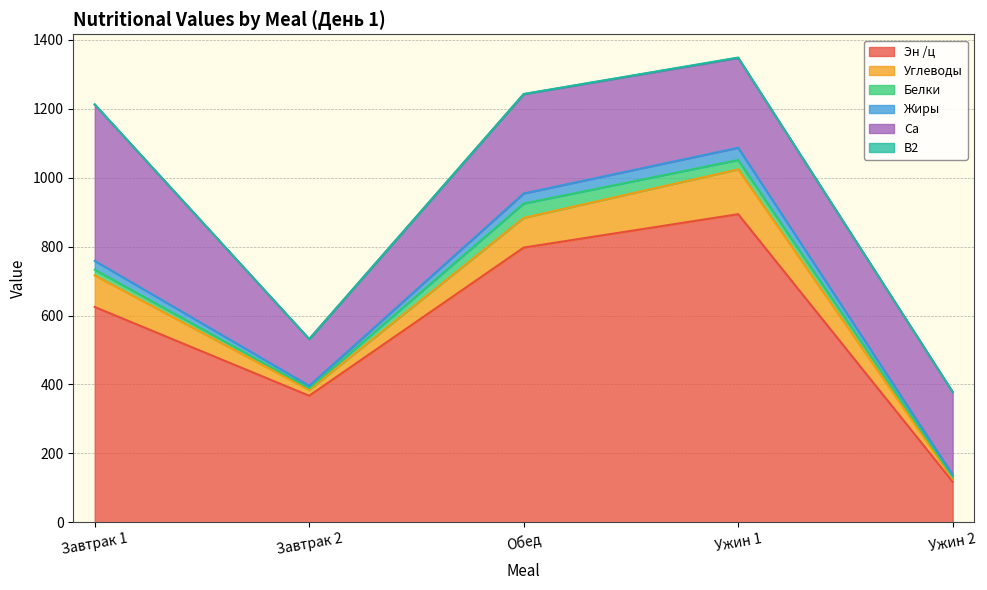

Reading left to right, transcribe all the data shown in this chart.

Эн /ц: Завтрак 1=624.7	Завтрак 2=367.3	Обед=797.0	Ужин 1=893.9	Ужин 2=118.0
Углеводы: Завтрак 1=91.7	Завтрак 2=16.8	Обед=86.2	Ужин 1=130.0	Ужин 2=8.2
Белки: Завтрак 1=16.4	Завтрак 2=5.1	Обед=41.5	Ужин 1=27.1	Ужин 2=5.6
Жиры: Завтрак 1=25.6	Завтрак 2=6.9	Обед=29.2	Ужин 1=35.5	Ужин 2=6.4
Са: Завтрак 1=453.2	Завтрак 2=135.4	Обед=288.0	Ужин 1=260.4	Ужин 2=240.0
В2: Завтрак 1=0.7	Завтрак 2=0.3	Обед=0.6	Ужин 1=1.3	Ужин 2=0.3